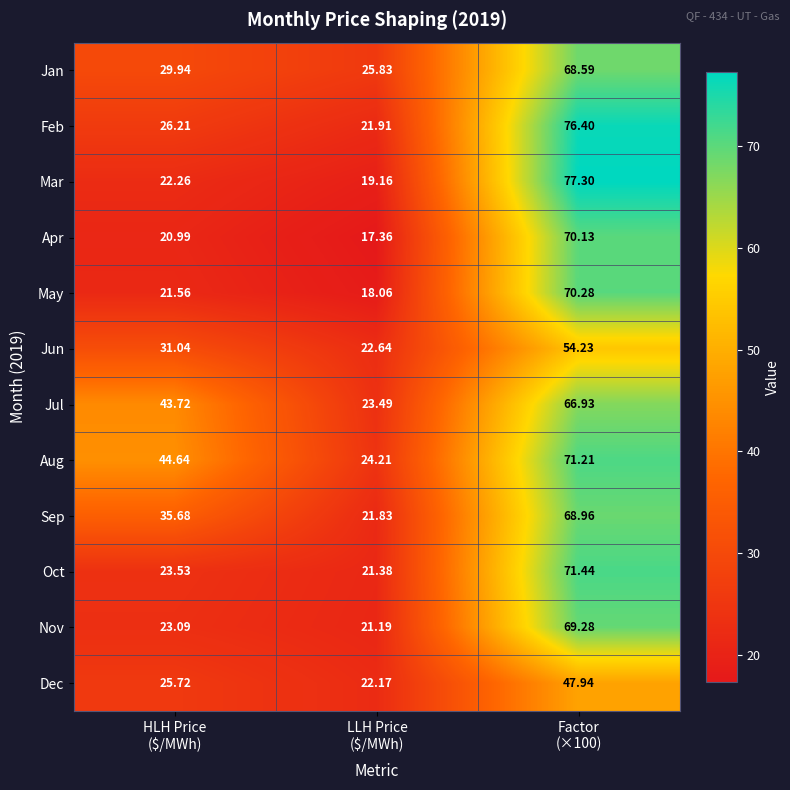

Which series has the largest range (max minus min)?

Mar